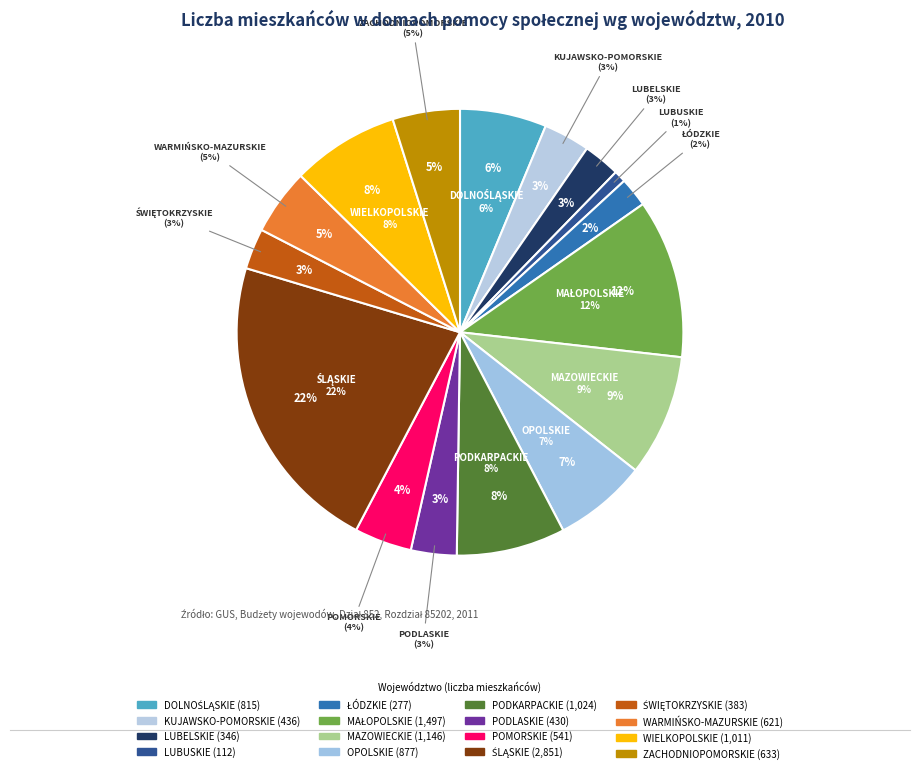

Which category has the biggest portion of the pie?

ŚLĄSKIE